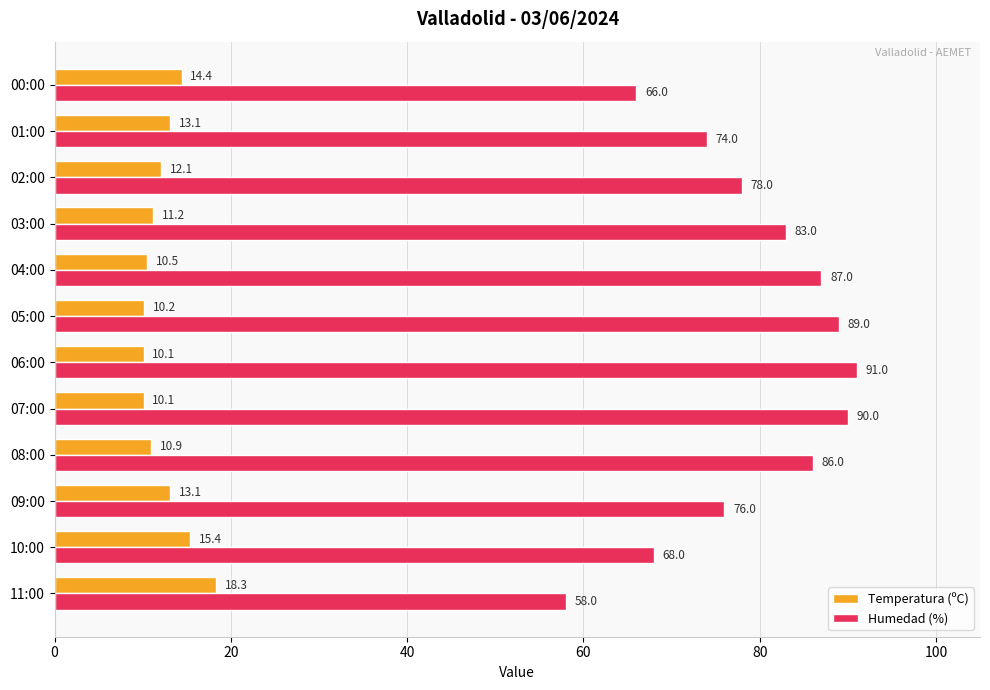

At how many categories does at least one series exceed 27?

12